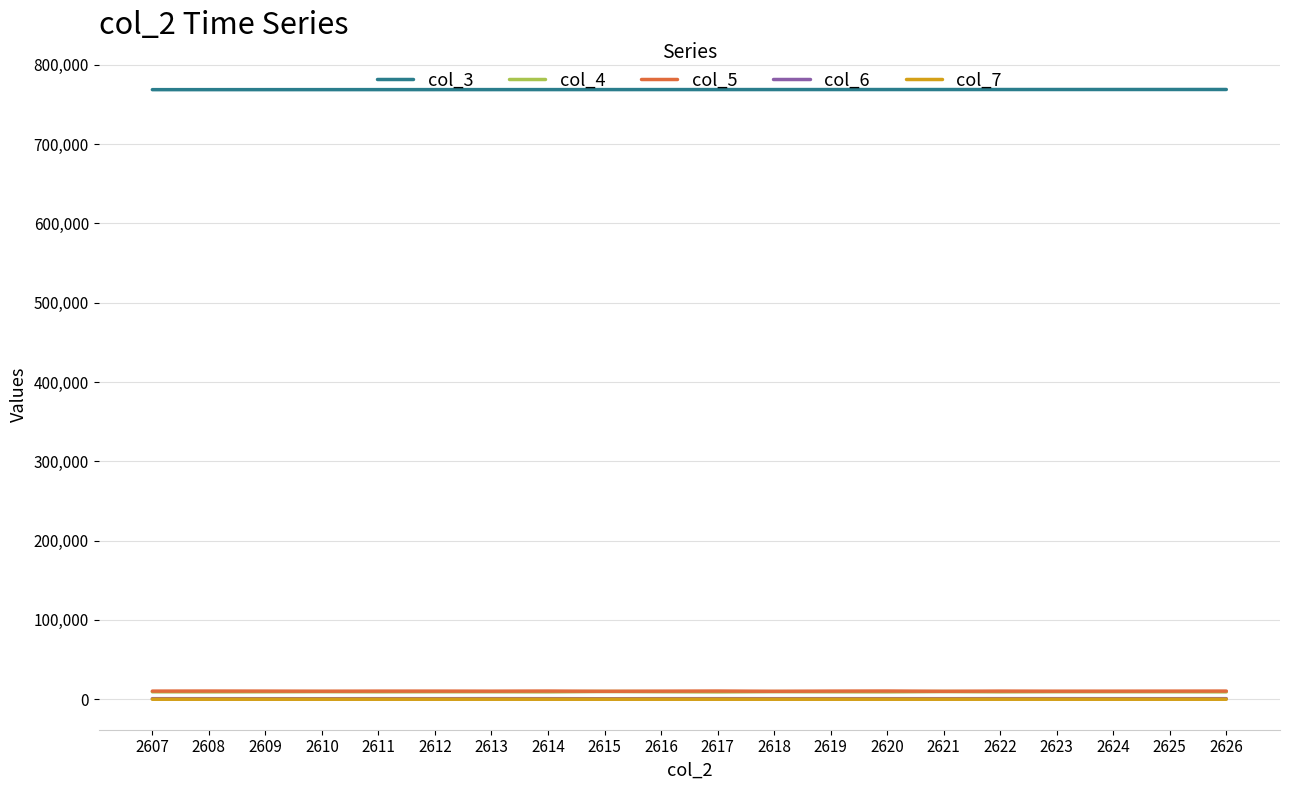

True or false: col_3 and col_6 intersect in this chart.

False